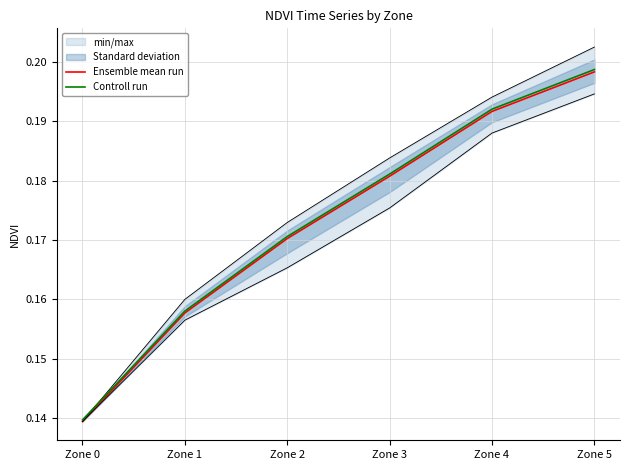

True or false: Ensemble mean run and Controll run cross at least once.

False